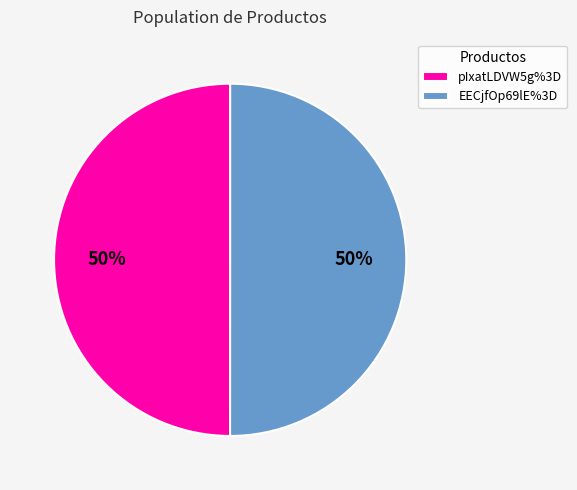

Approximately how many times larger is the value at EECjfOp69lE%3D compared to pIxatLDVW5g%3D?

1.0